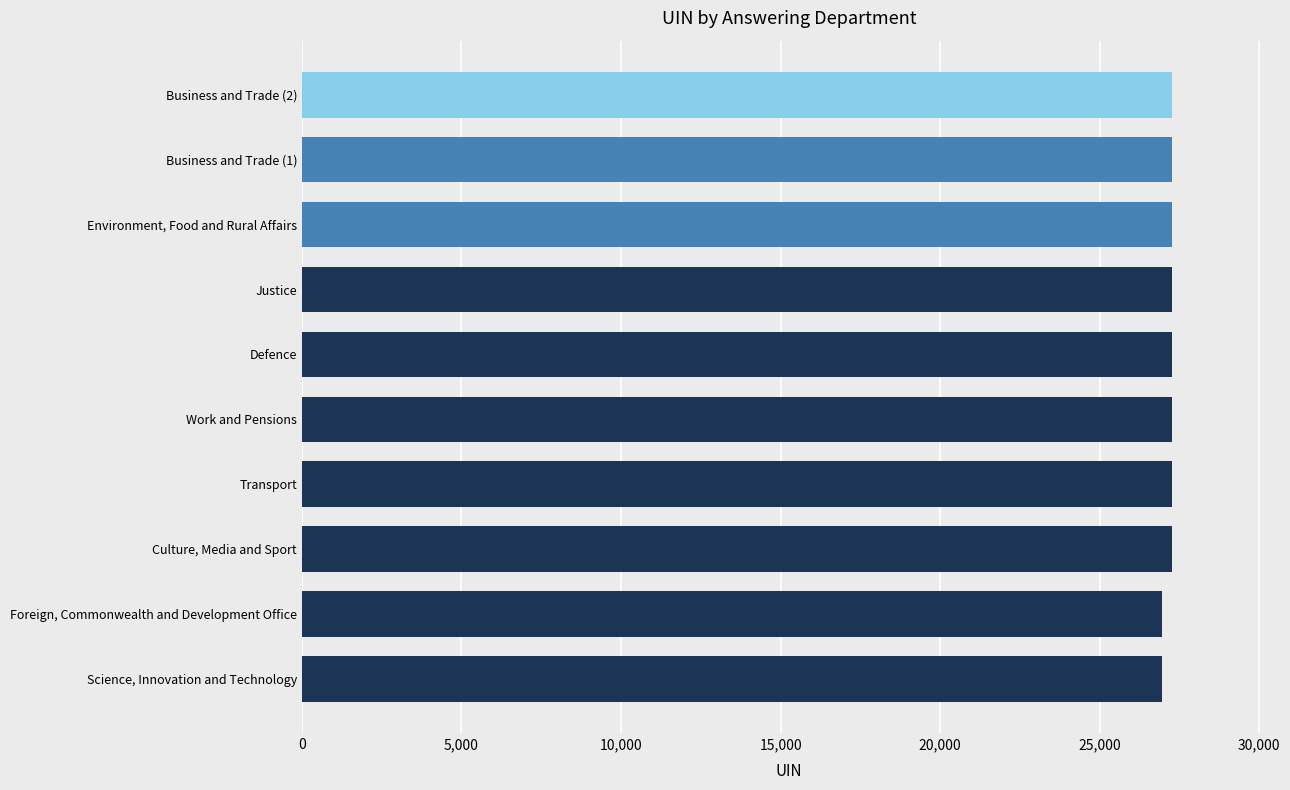

Does the chart contain stacked bars?

No